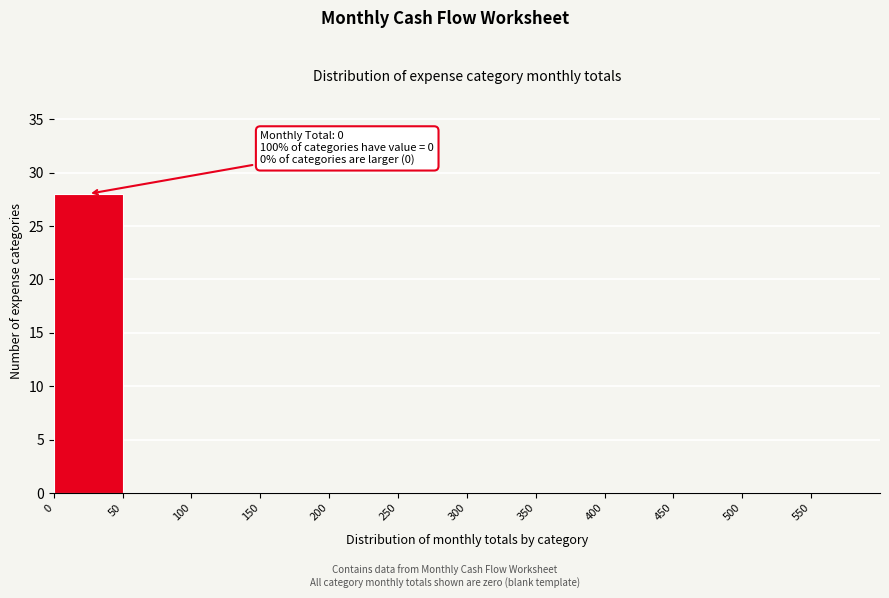

Which range on the x-axis has the tallest bar?

0 to 50